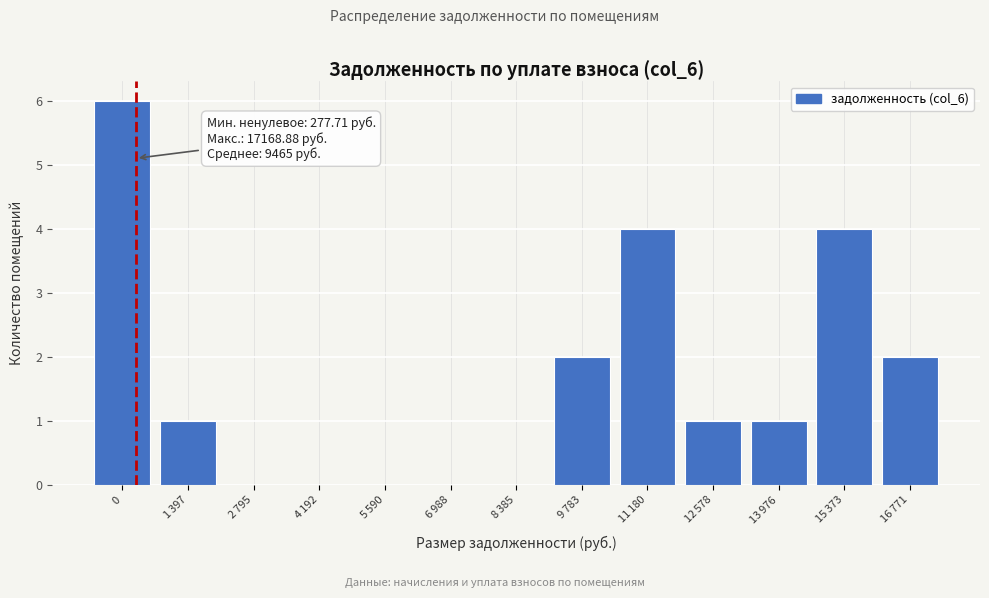

What is the sum of all values?

21